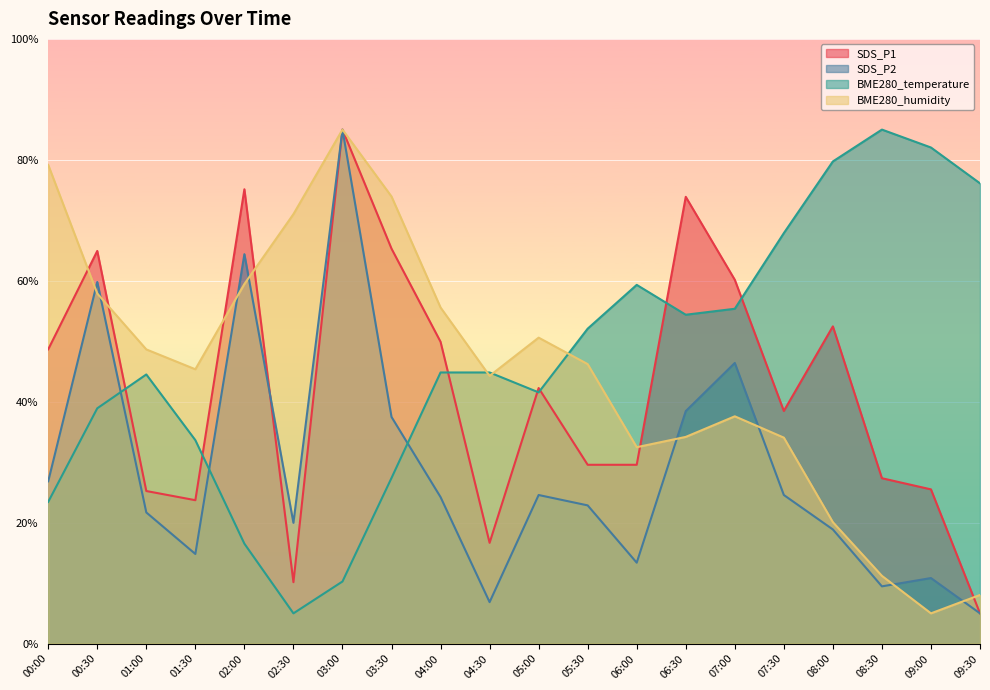

What is the difference between the maximum and second lowest values in the SDS_P1 series?

74.8